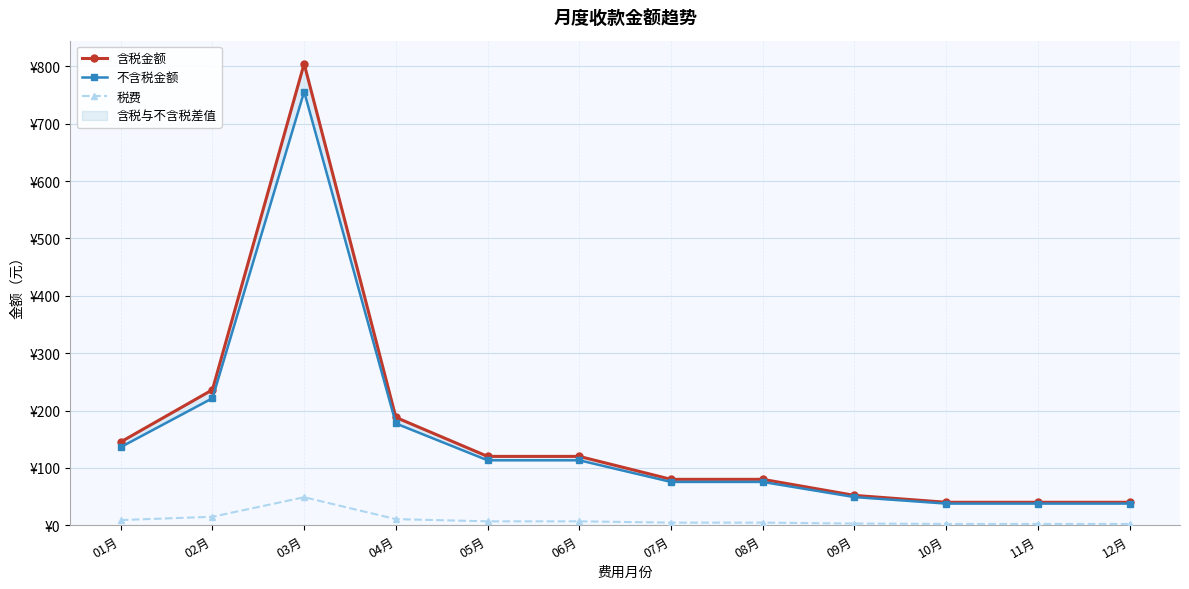

Which label corresponds to the largest value in the chart?

03月